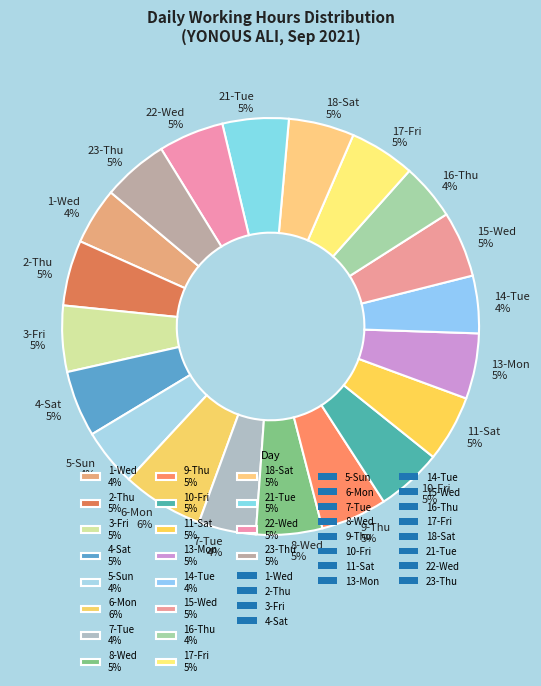

How many segments does this pie chart have?

20